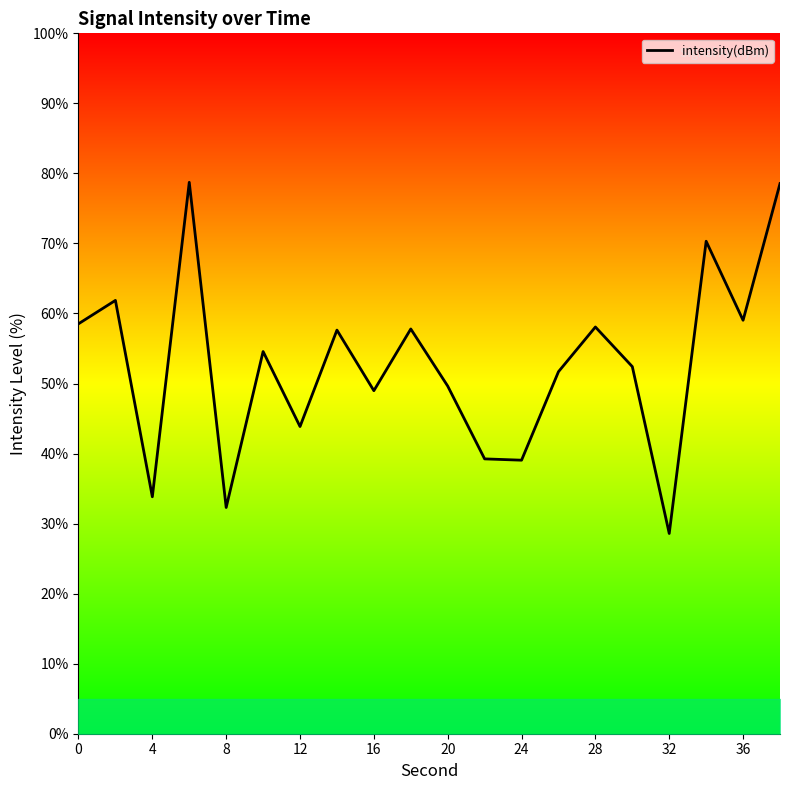

What is the minimum value shown in the chart?

28.6